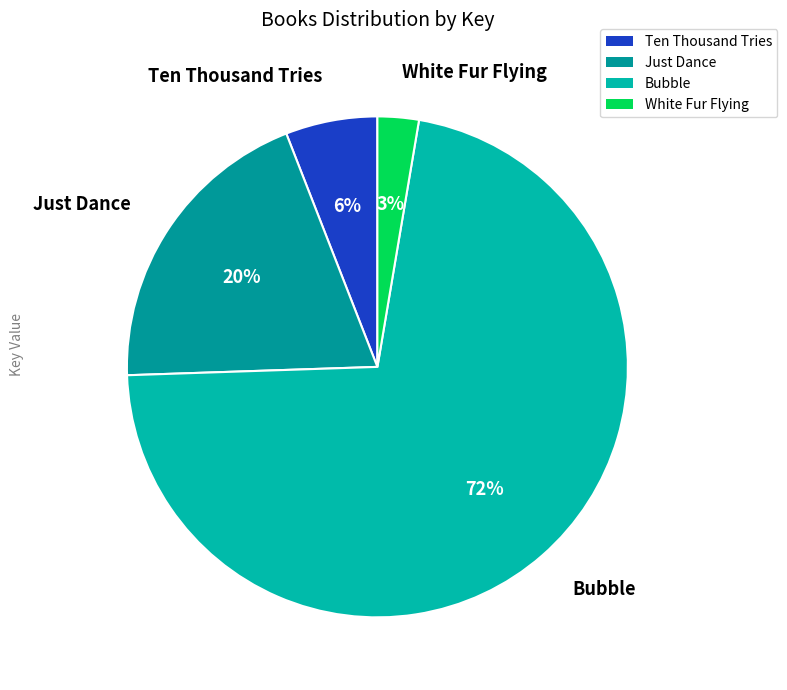

Does White Fur Flying represent more than half of the total?

No